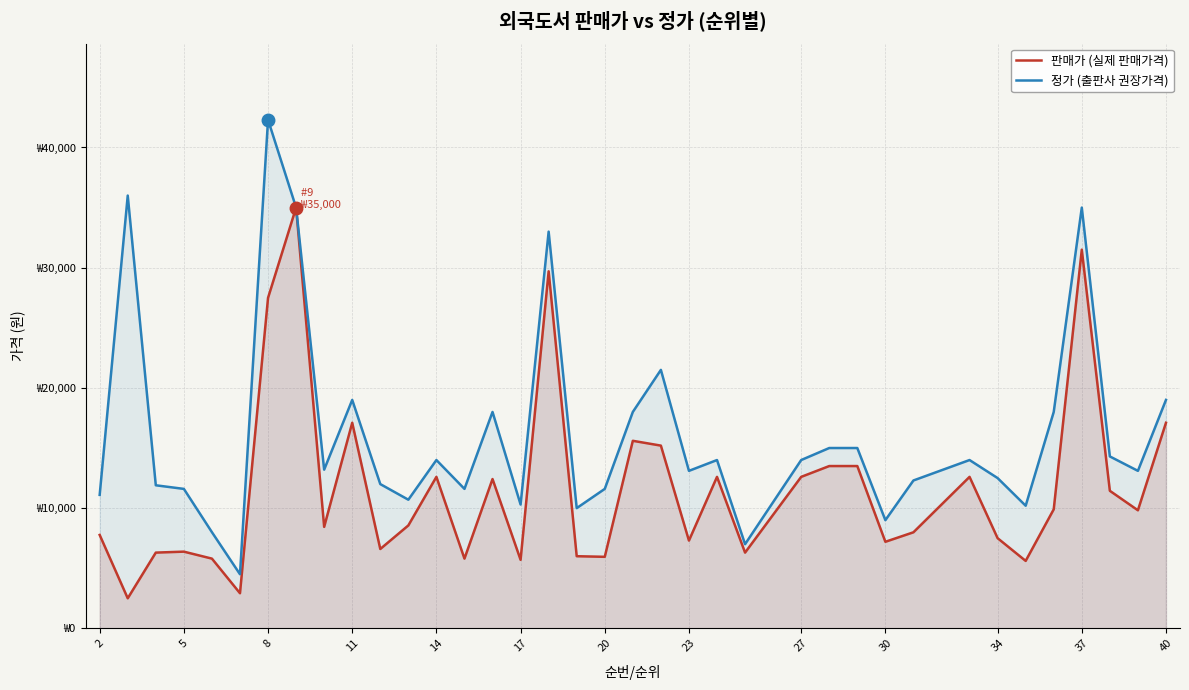

The value of 판매가 (실제 판매가격) at 2 is 7770. True or false?

True